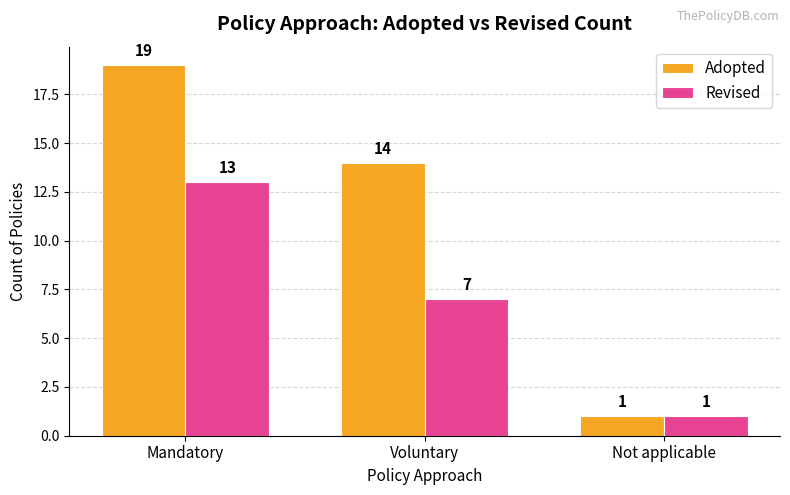

What is the sum of the Revised values at Voluntary and Not applicable?

8